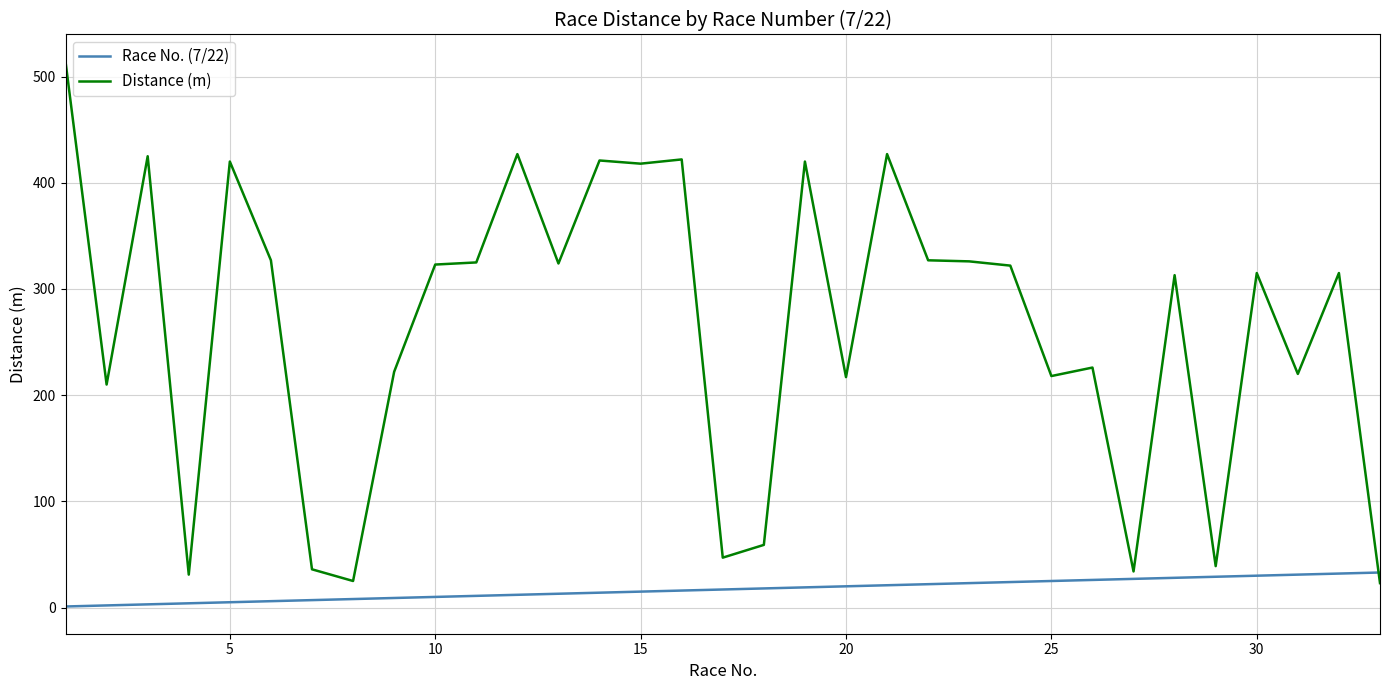

At how many categories does at least one series exceed 95?

25